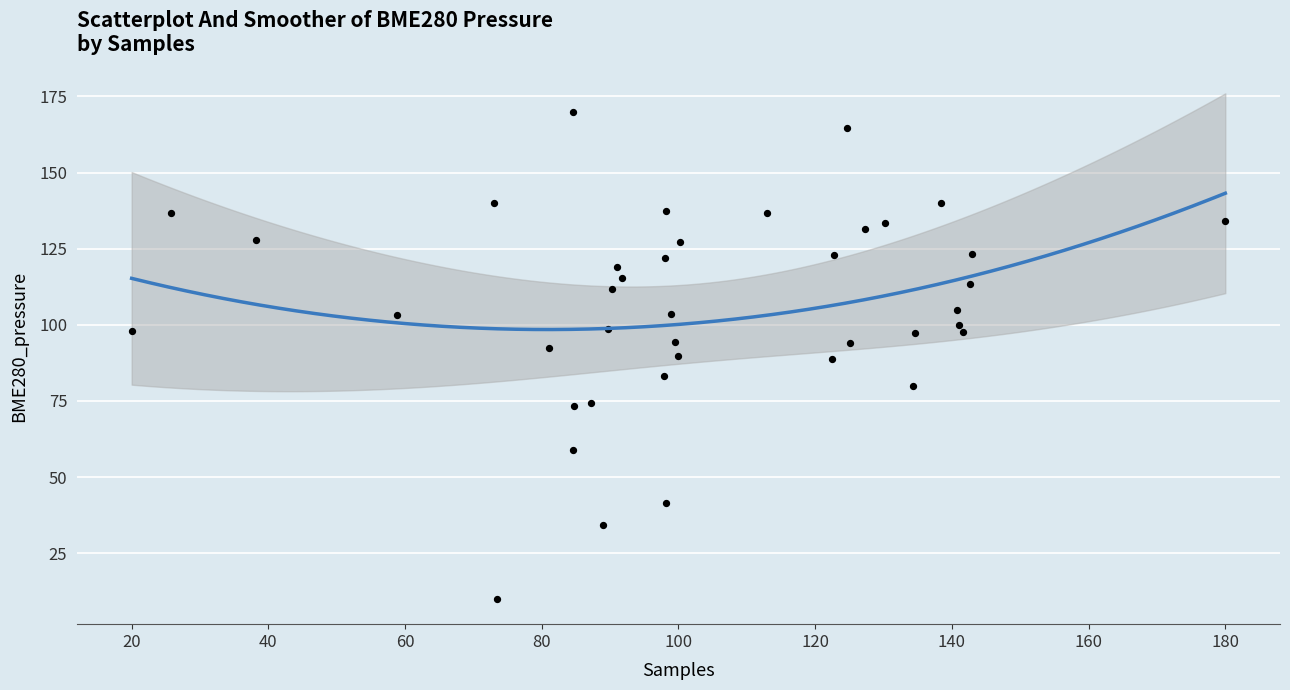

What is the range of X values (max minus min)?

160.0